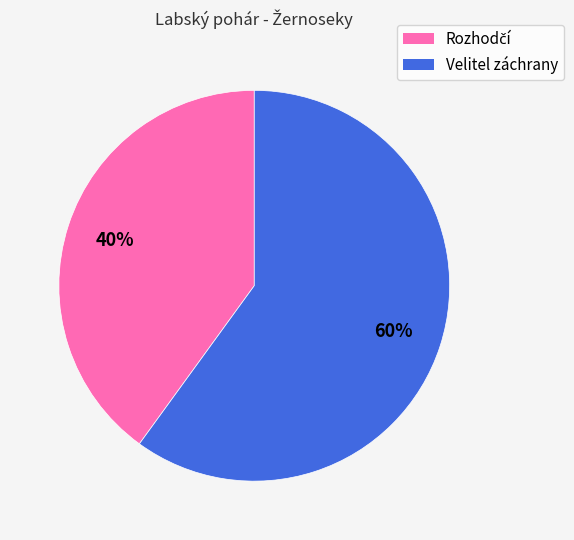

To the nearest percent, what portion does Velitel záchrany represent?

60%